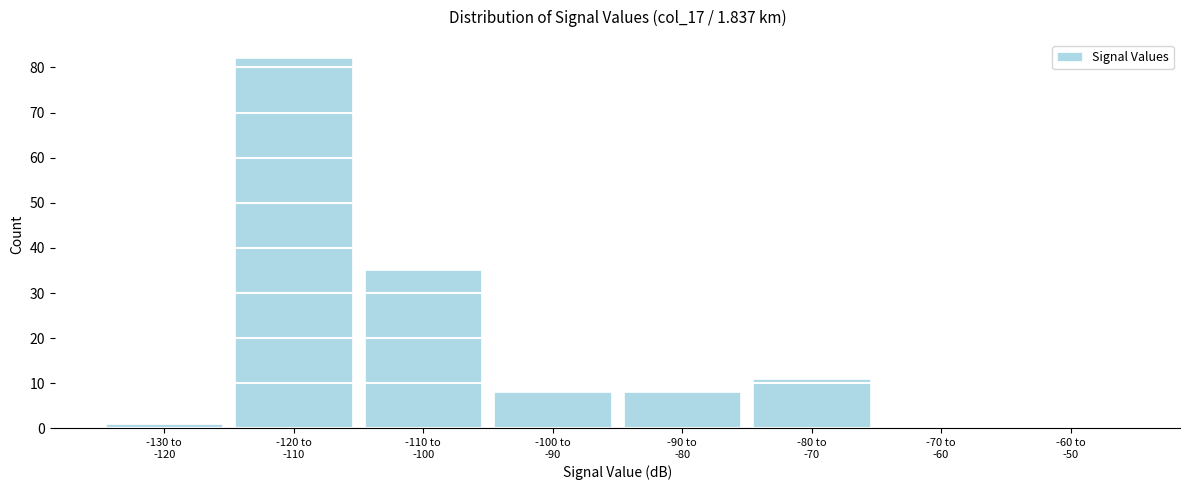

What is the sum of all values?

145